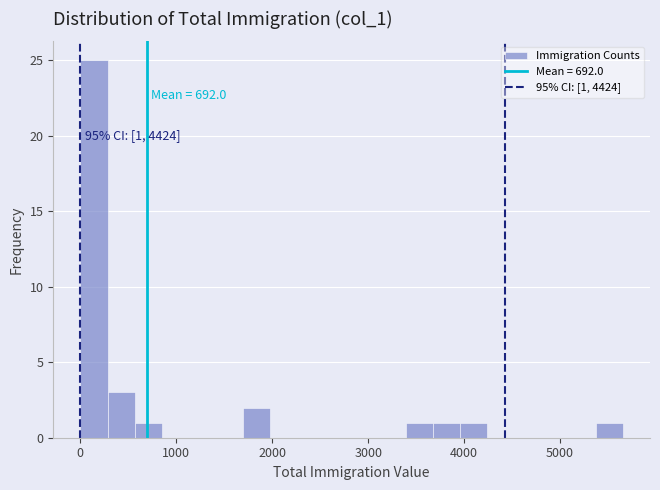

Around what value on the x-axis is the tallest bar? Give the approximate position of its centre, as read against the axis.

100